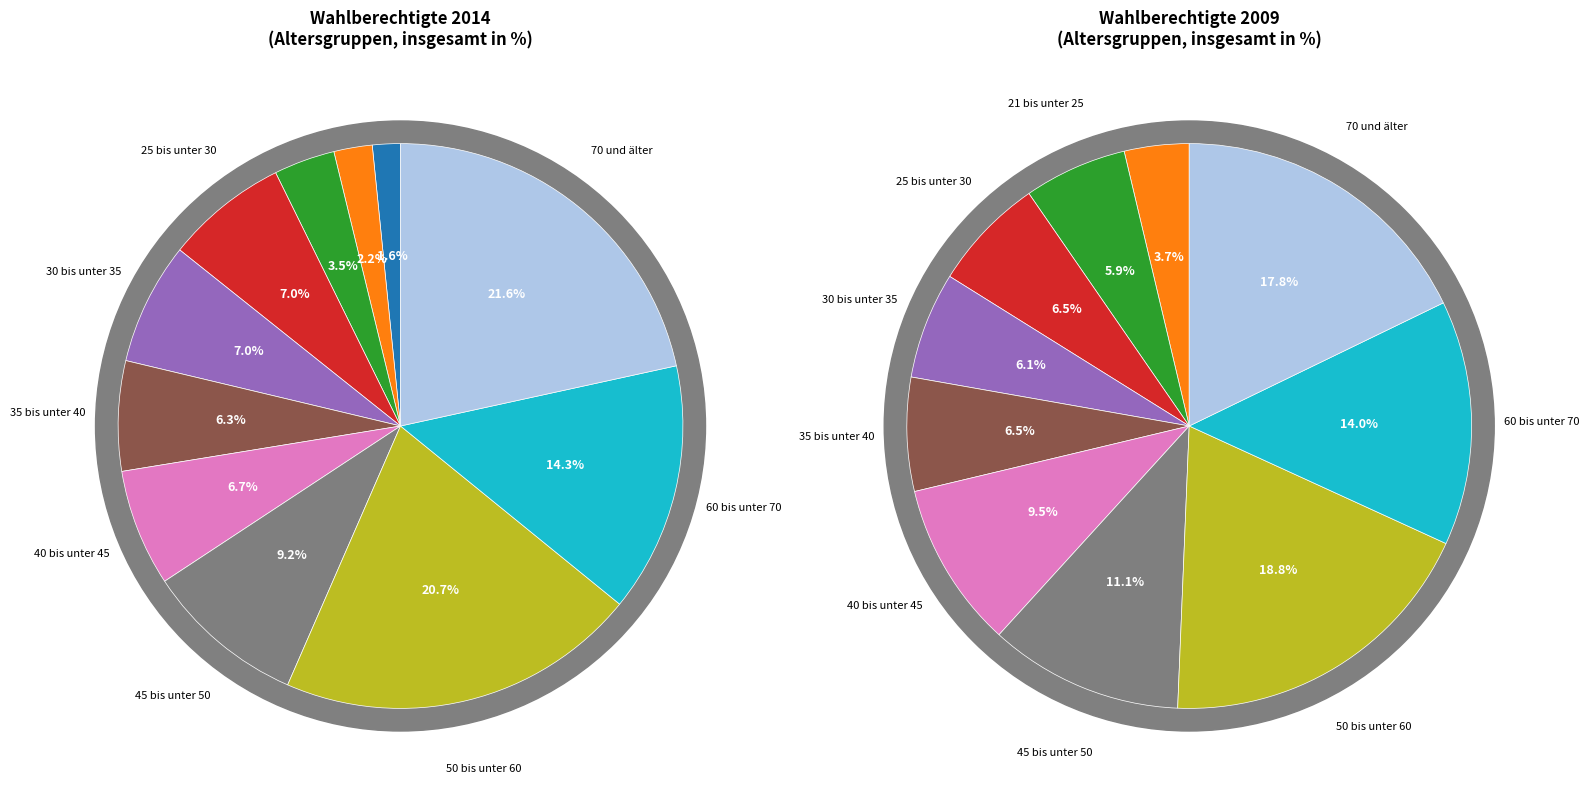

Does any single category account for the majority?

No